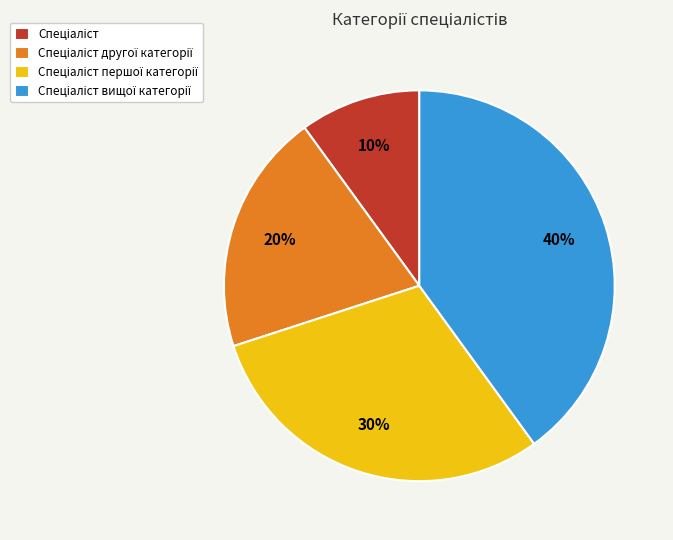

To the nearest percent, what is the average slice percentage?

25%